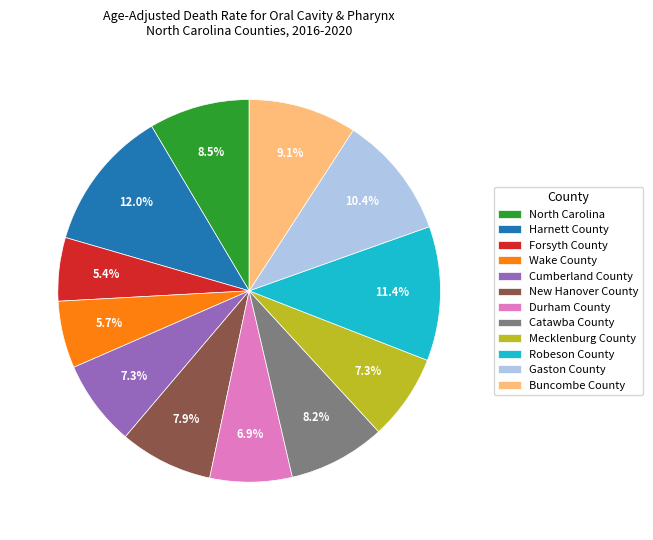

Is the sum of Catawba County and Gaston County greater than half?

No